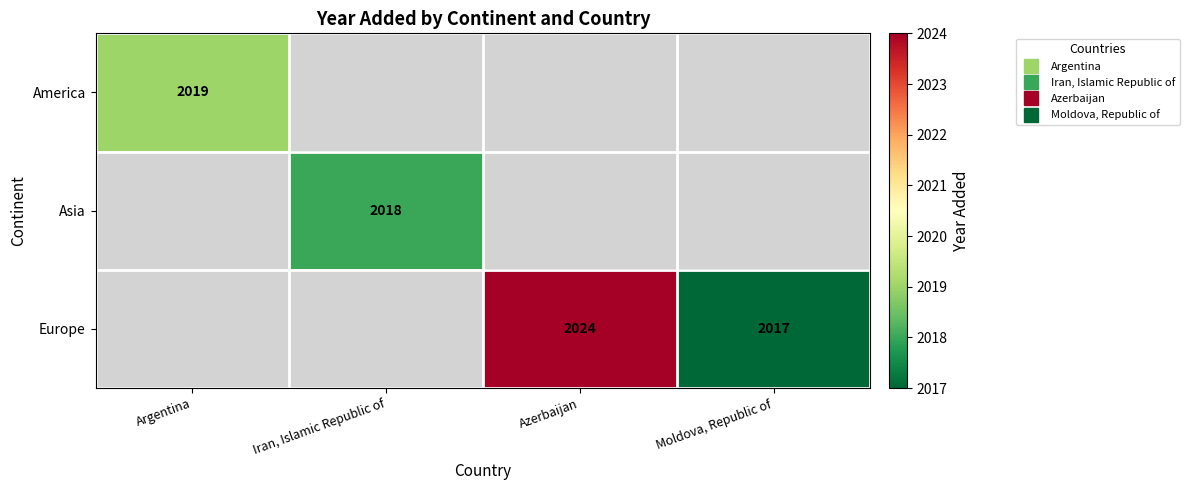

Between Moldova, Republic of and Argentina, which is larger?

Argentina